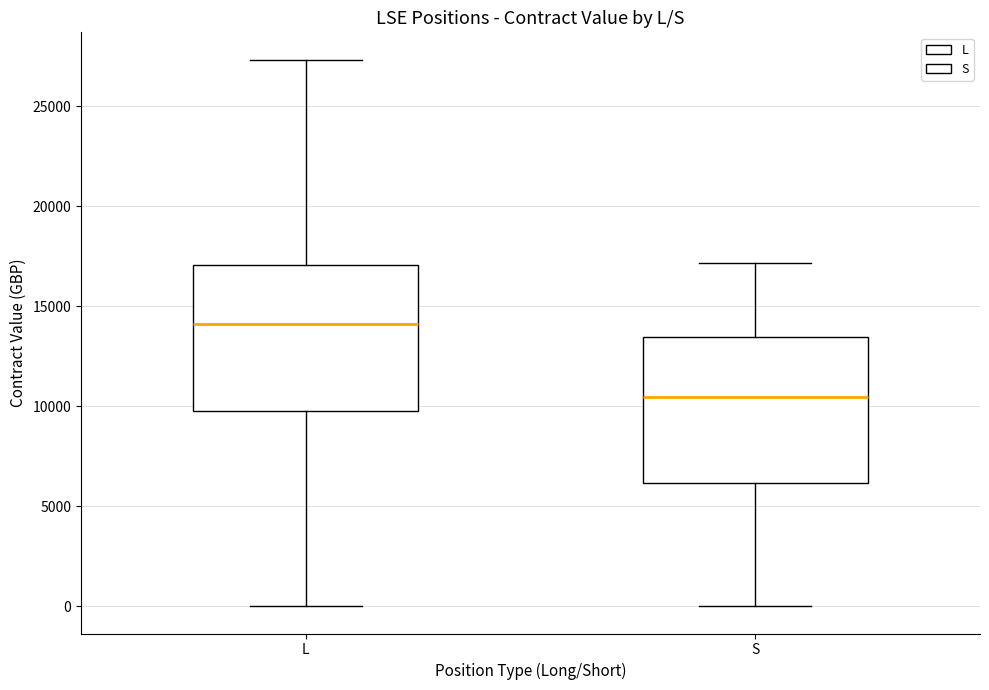

Which box has the highest median line?

L